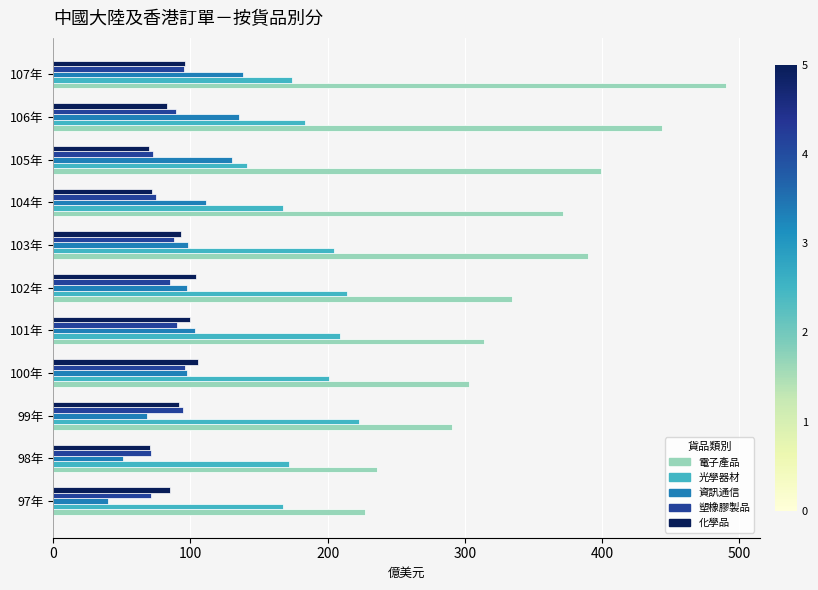

How many values in the 電子產品 series exceed 334?

6